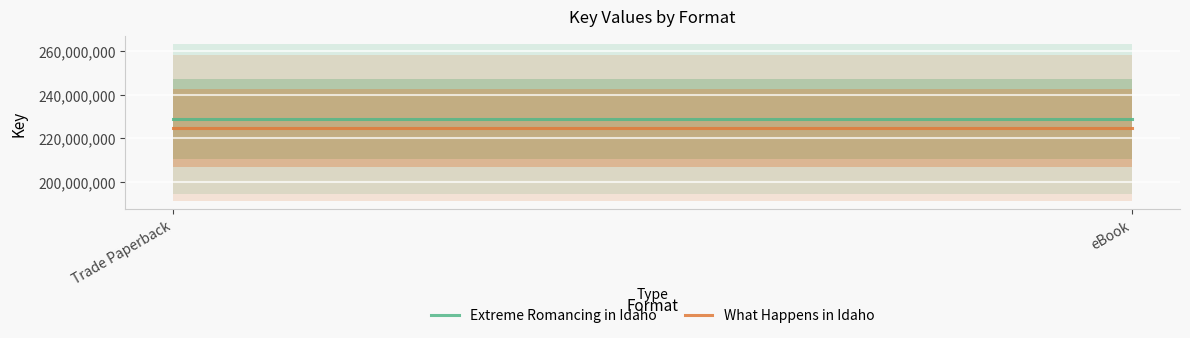

Which label corresponds to the largest value in the chart?

Trade Paperback